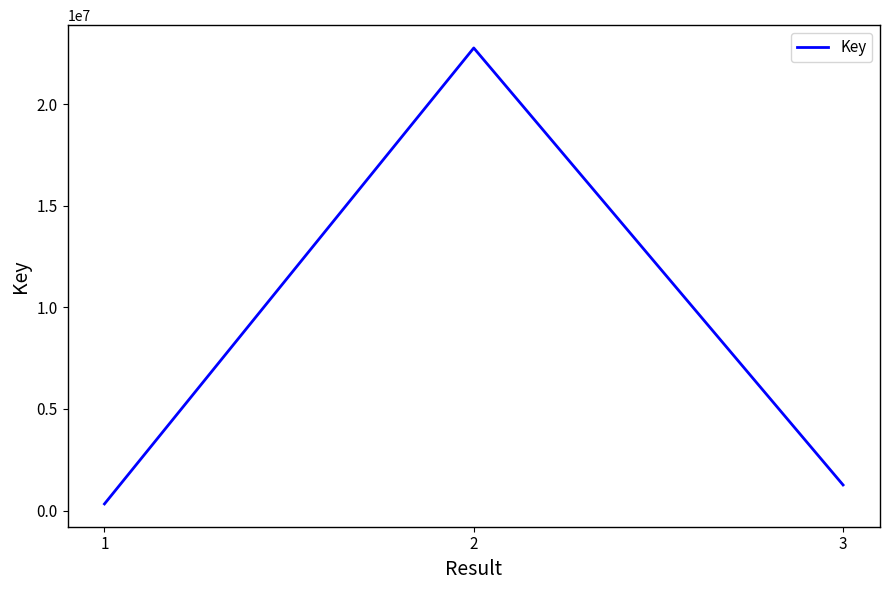

True or false: the data shows 1260547 at 3.

True